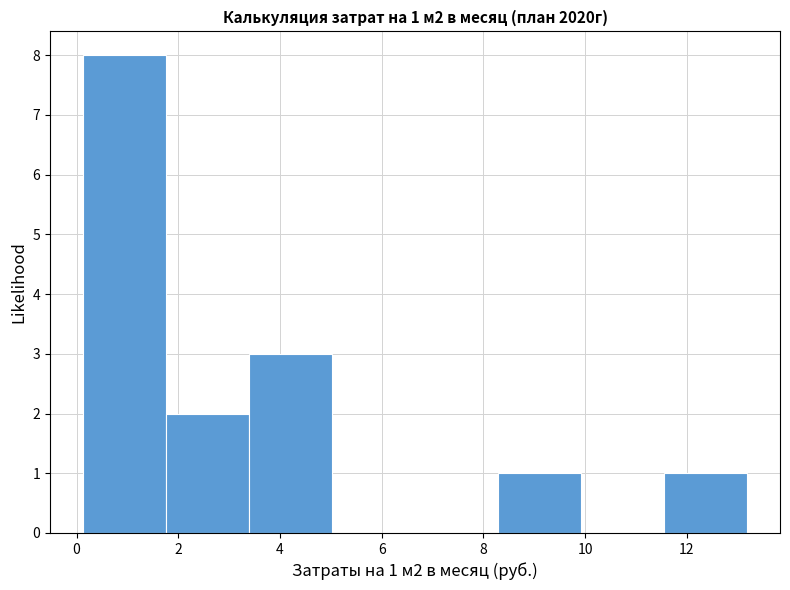

Over which range of the x-axis is the bar tallest?

0.2 to 1.8